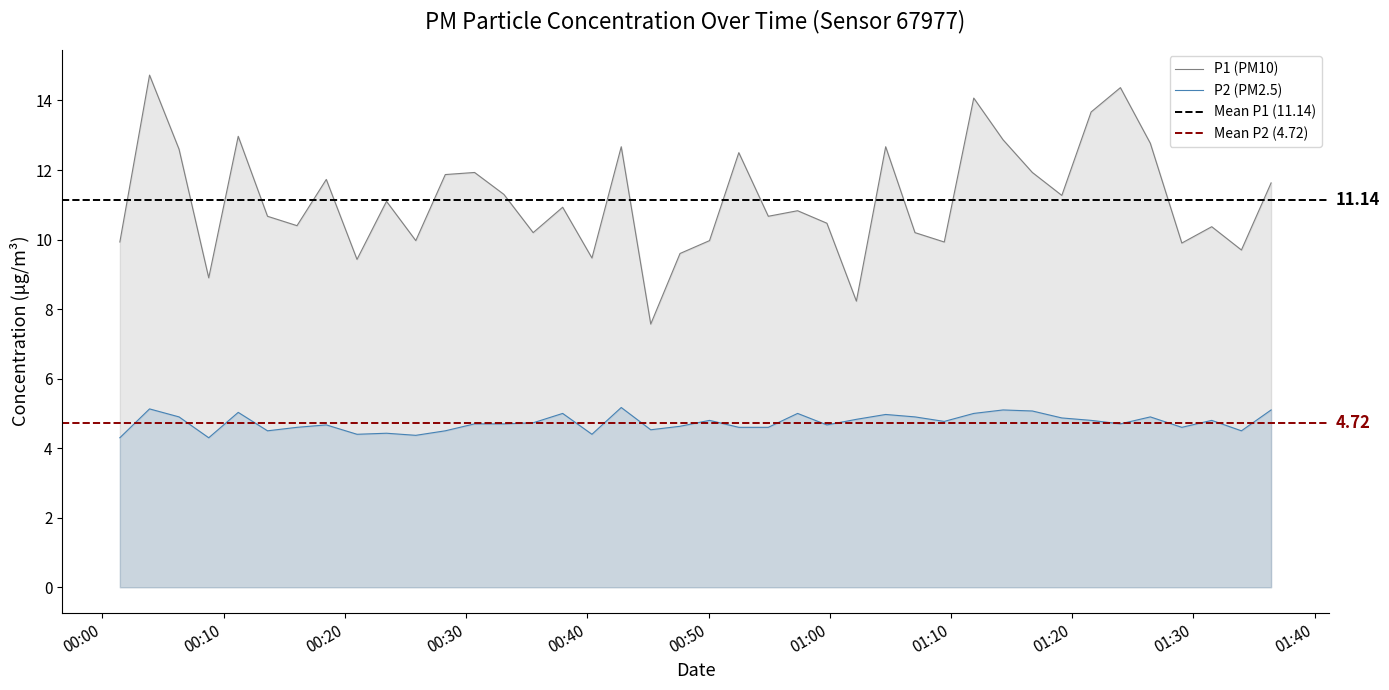

True or false: P2 (PM2.5) and P1 (PM10) intersect in this chart.

False